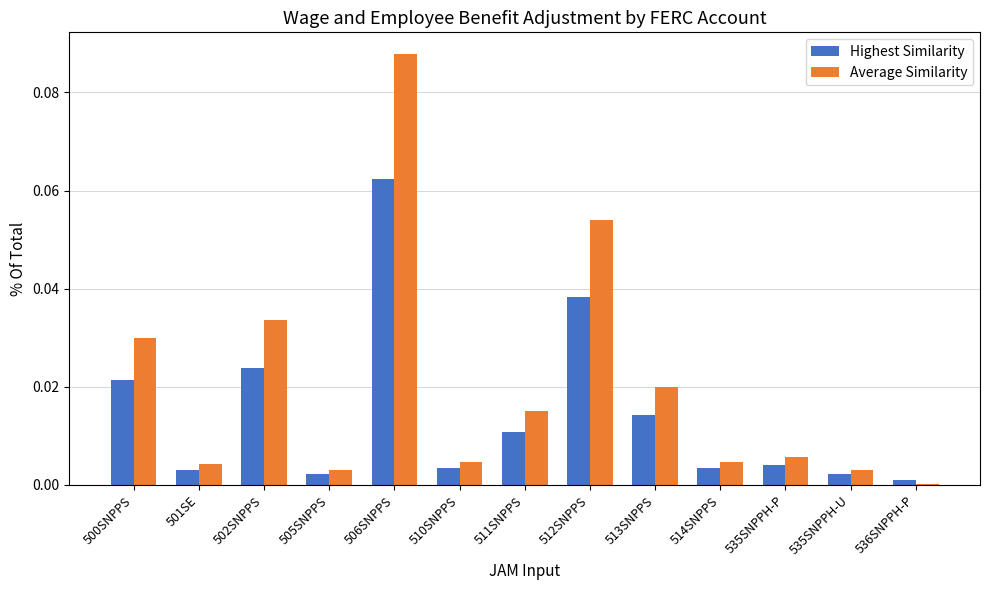

Which series changed the most between 512SNPPS and 535SNPPH-P?

Average Similarity